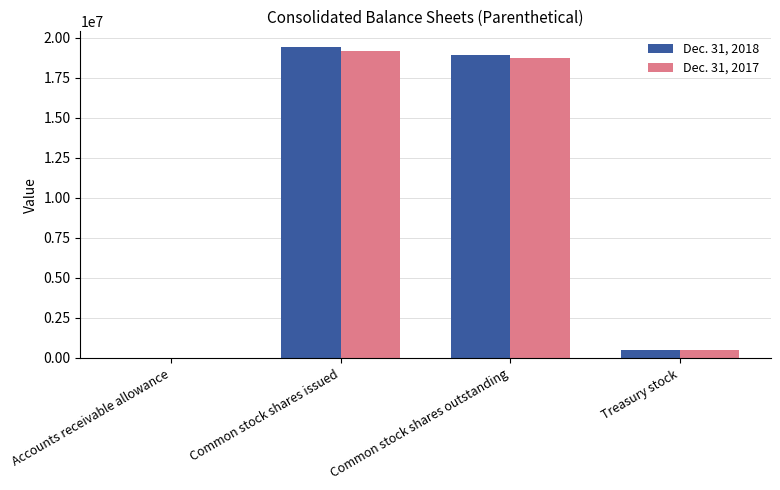

True or false: Dec. 31, 2017 has a value of 18728192 at Common stock shares outstanding.

True